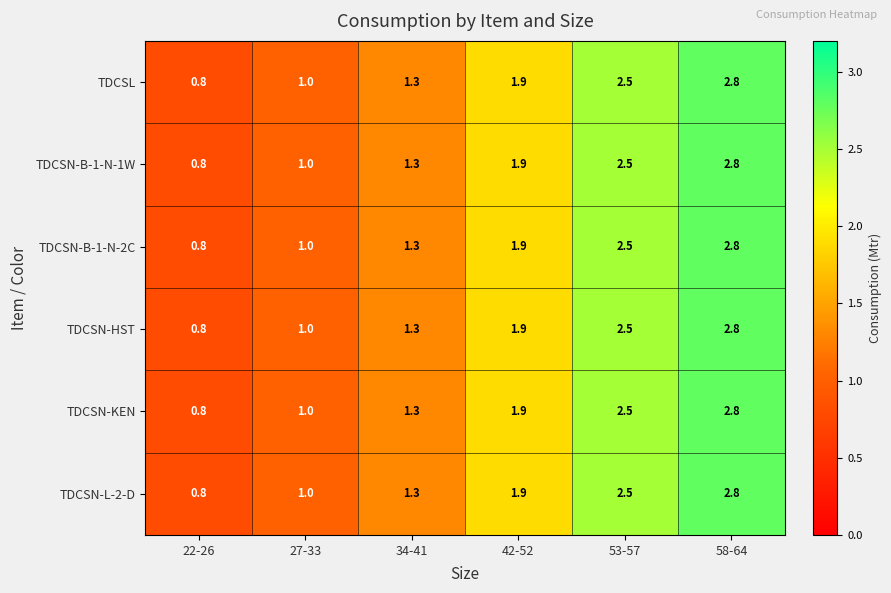

What is the average value of the TDCSN-L-2-D series?

1.7